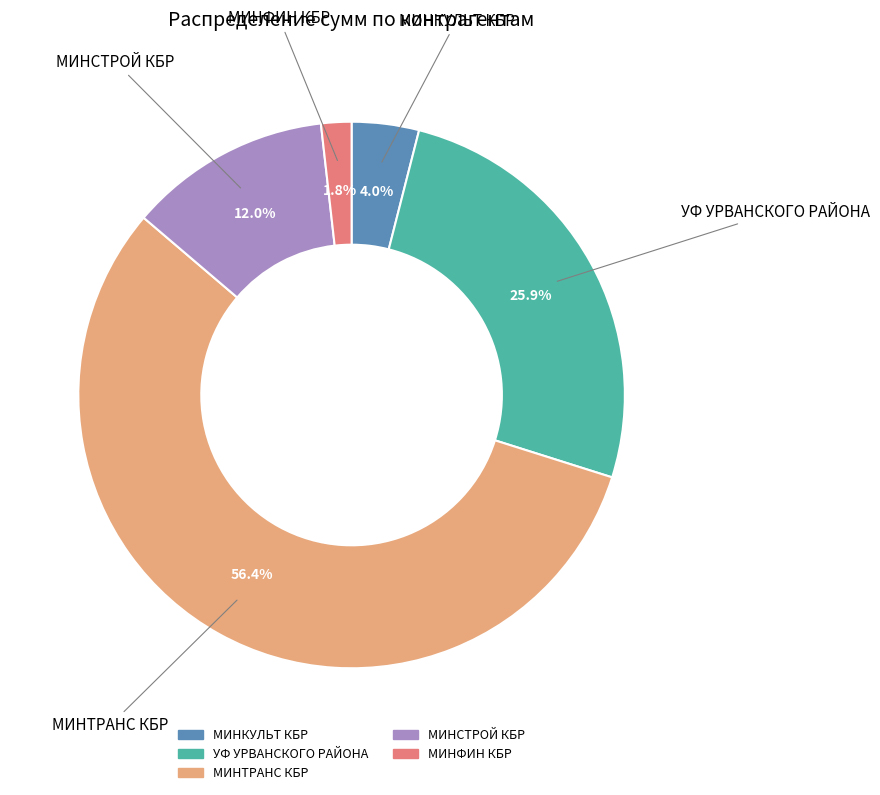

Is the sum of МИНКУЛЬТ КБР and МИНФИН КБР greater than half?

No